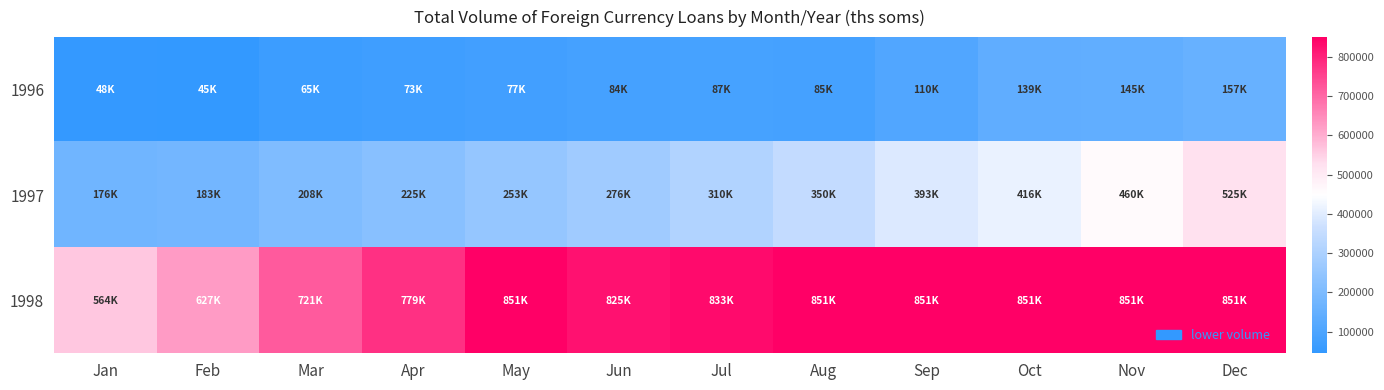

Reading left to right, transcribe all the data shown in this chart.

1996: Jan=48183.2	Feb=44898.2	Mar=65213.5	Apr=72842.6	May=77184.3	Jun=84011.2	Jul=86555.2	Aug=85153.9	Sep=110290.0	Oct=139434.5	Nov=144701.7	Dec=157052.3
1997: Jan=176134.5	Feb=182584.3	Mar=208492.0	Apr=224503.9	May=253169.3	Jun=276075.3	Jul=309629.5	Aug=350195.6	Sep=393386.2	Oct=416218.5	Nov=459747.2	Dec=524598.0
1998: Jan=564093.0	Feb=626792.1	Mar=720630.9	Apr=779274.8	May=850670.0	Jun=825282.5	Jul=833067.1	Aug=850670.0	Sep=850670.0	Oct=850670.0	Nov=850670.0	Dec=850670.0